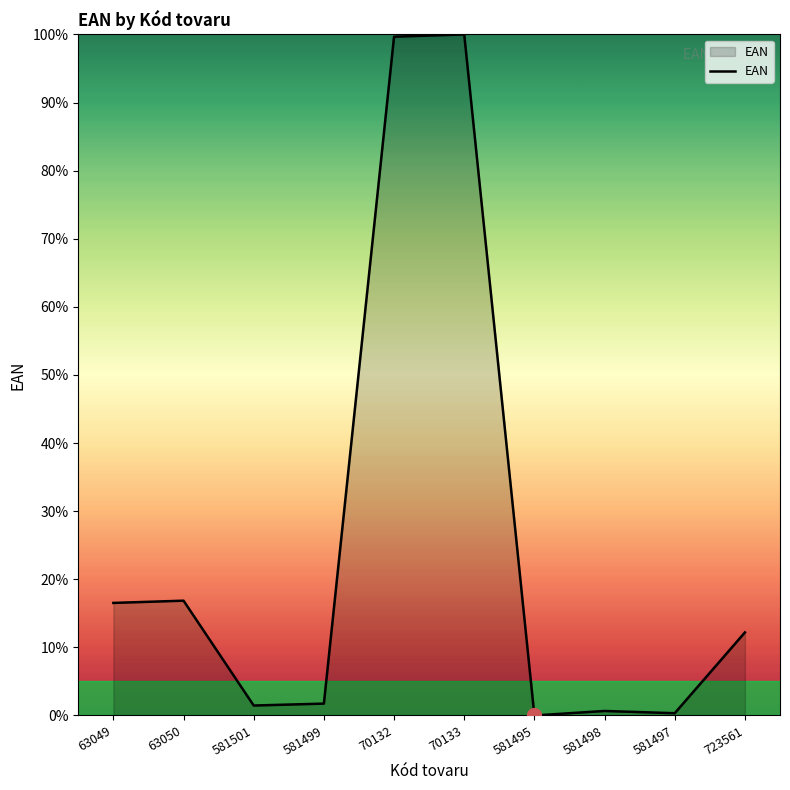

Which has a higher value, 723561 or 63050?

63050